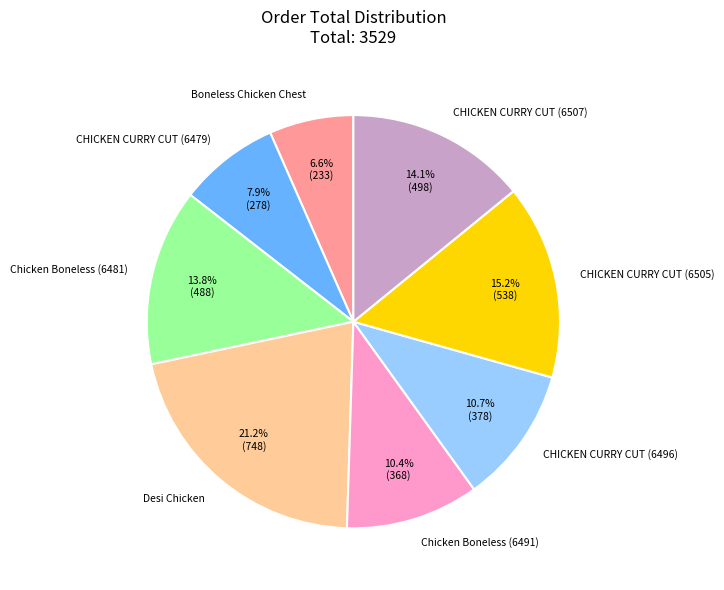

The CHICKEN CURRY CUT (6496) slice represents 11% of the pie. True or false?

True